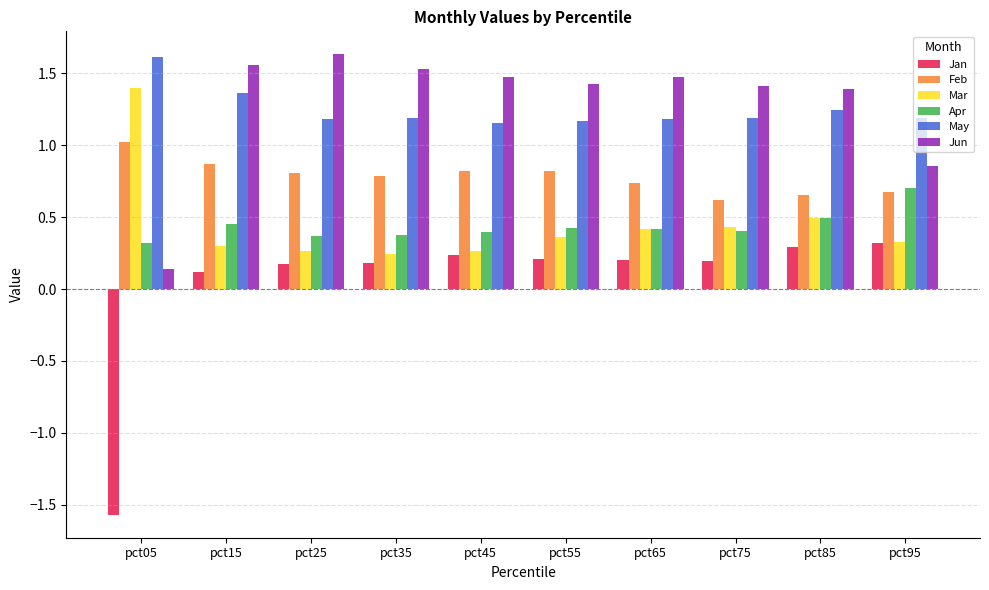

The Jun series shows 1.5 at pct35. True or false?

True